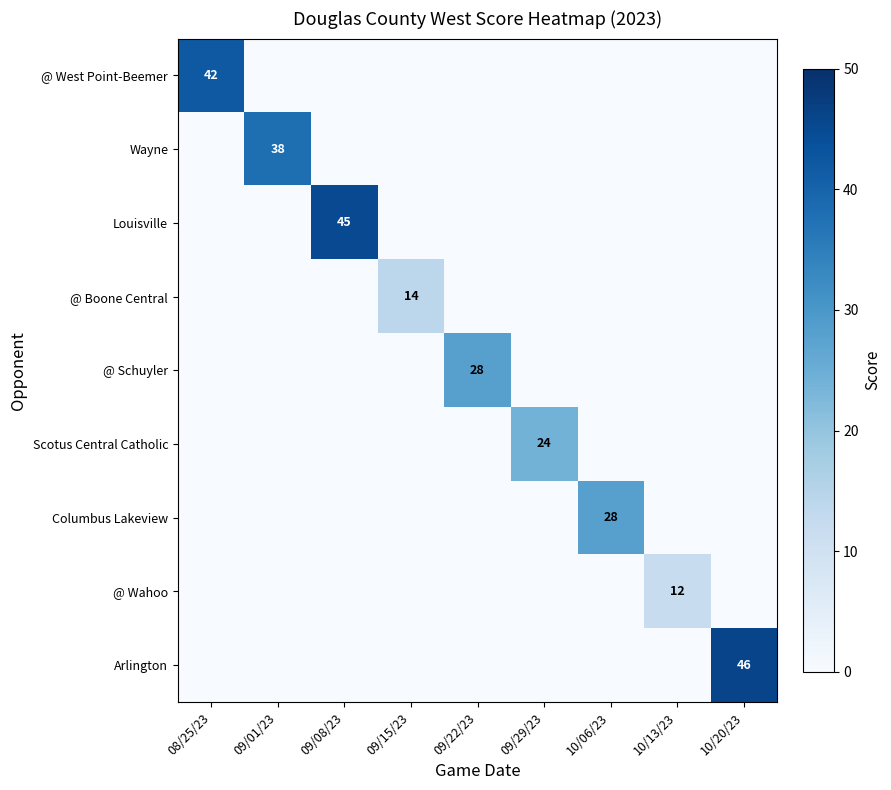

What is the total value across all series at 10/20/23?

46